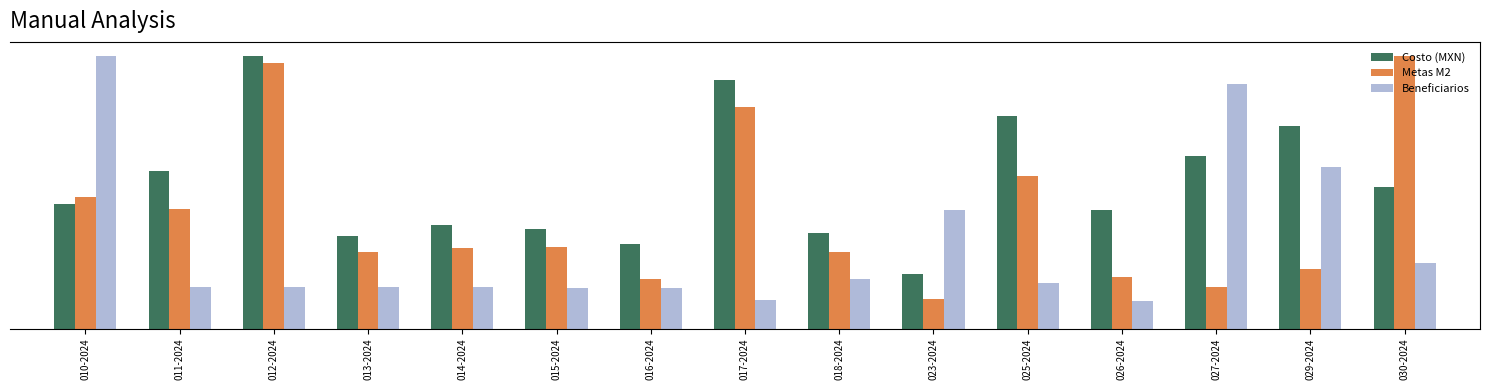

What are all the series names shown in the legend?

Costo (MXN), Metas M2, Beneficiarios